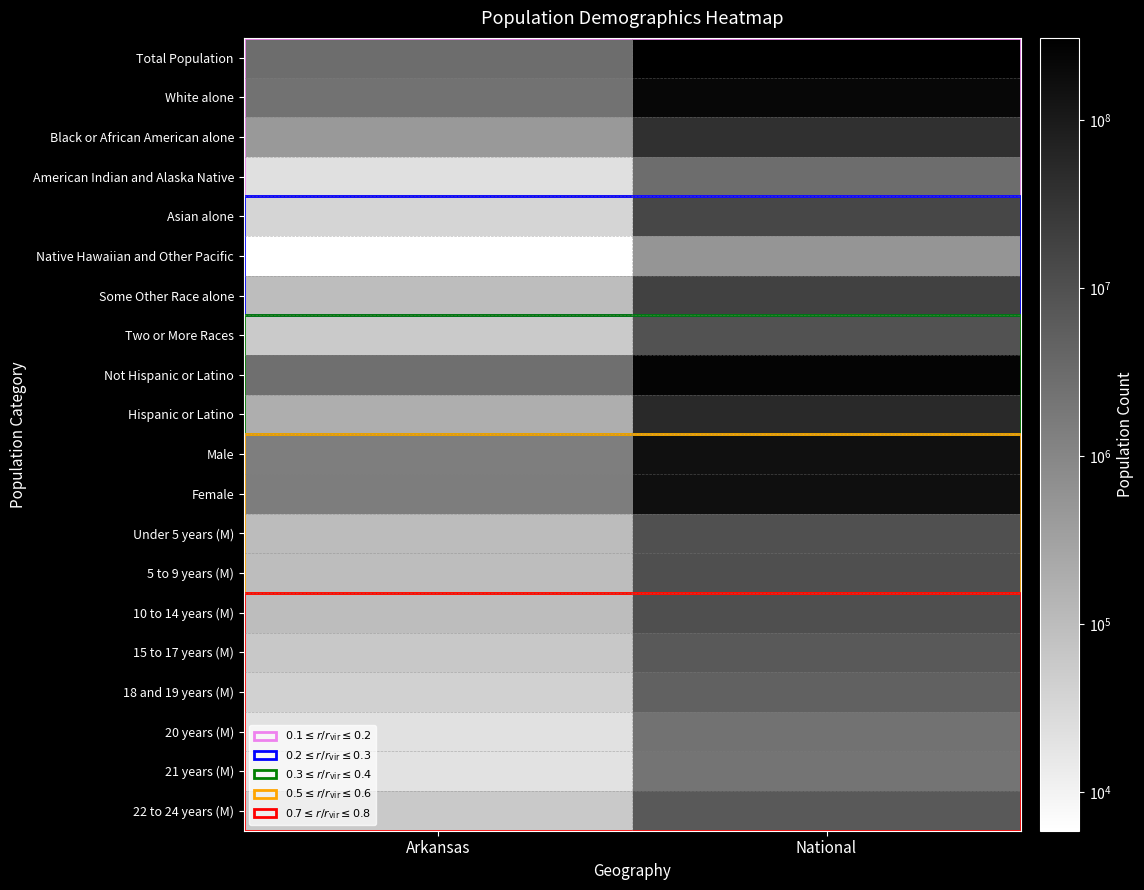

Reading left to right, what are all the values shown in this chart?

Total Population: Arkansas=2915918	National=308745538
White alone: Arkansas=2245229	National=223553265
Black or African American alone: Arkansas=449895	National=38929319
American Indian and Alaska Native: Arkansas=22248	National=2932248
Asian alone: Arkansas=36102	National=14674252
Native Hawaiian and Other Pacific: Arkansas=5863	National=540013
Some Other Race alone: Arkansas=99571	National=19107368
Two or More Races: Arkansas=57010	National=9009073
Not Hispanic or Latino: Arkansas=2729868	National=258267944
Hispanic or Latino: Arkansas=186050	National=50477594
Male: Arkansas=1431637	National=151781326
Female: Arkansas=1484281	National=156964212
Under 5 years (M): Arkansas=100950	National=10319427
5 to 9 years (M): Arkansas=100871	National=10389638
10 to 14 years (M): Arkansas=100896	National=10579862
15 to 17 years (M): Arkansas=61220	National=6656209
18 and 19 years (M): Arkansas=42958	National=4647457
20 years (M): Arkansas=21649	National=2308319
21 years (M): Arkansas=20666	National=2223198
22 to 24 years (M): Arkansas=58486	National=6482659